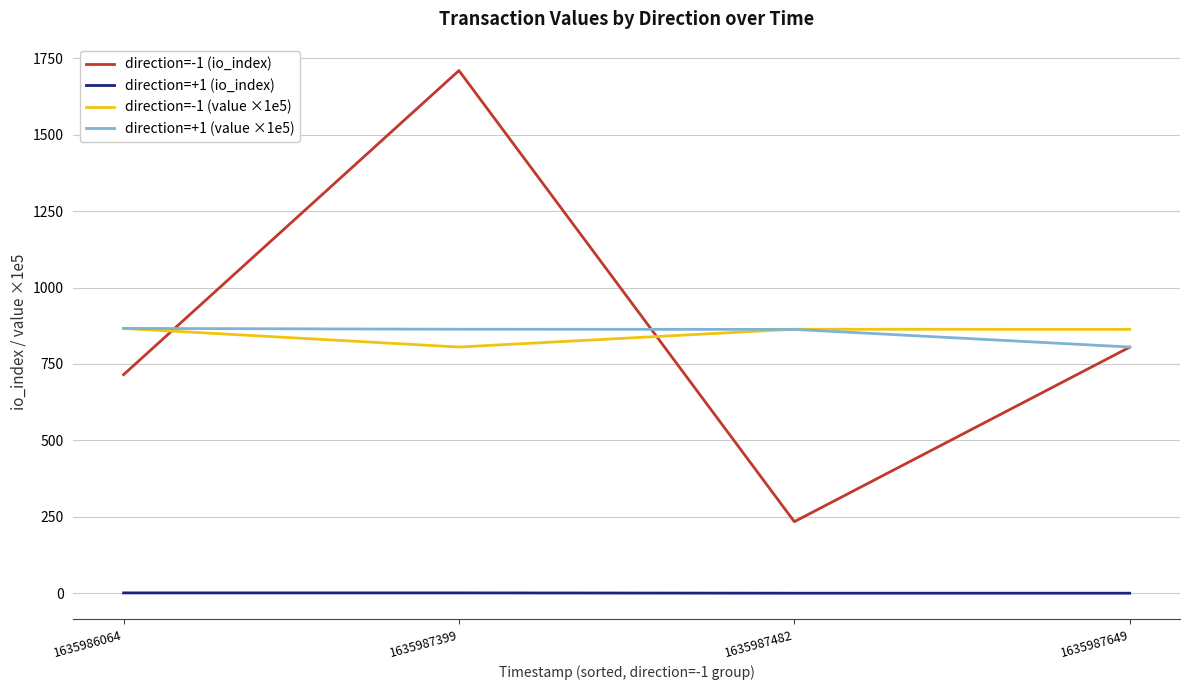

Where does the direction=-1 (value ×1e5) series first go above 863?

1635986064